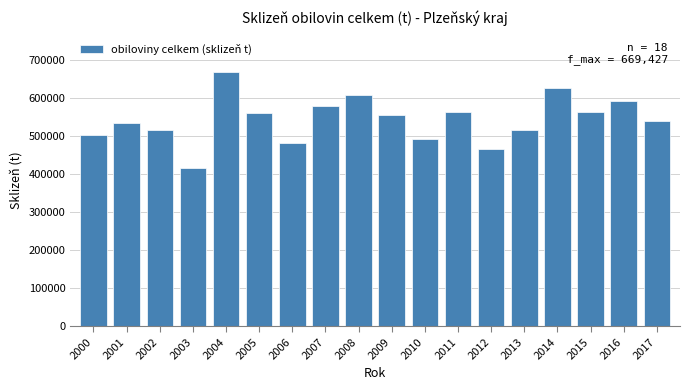

What is the greatest value displayed?

669427